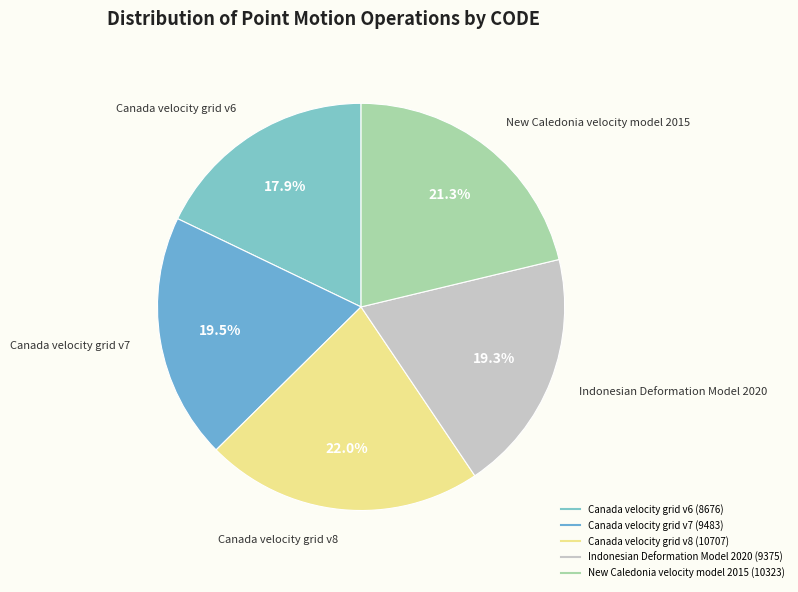

Combined, do Canada velocity grid v7 and Canada velocity grid v6 account for over 50%?

No